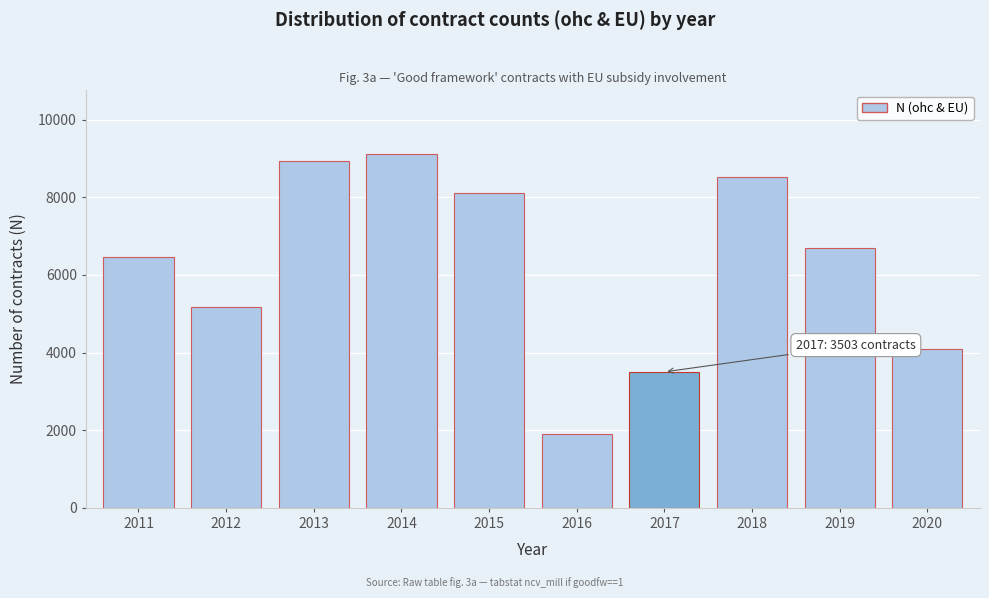

Reading right to left, extract all data points from this chart.

4093	6693	8516	3503	1891	8106	9117	8941	5186	6452